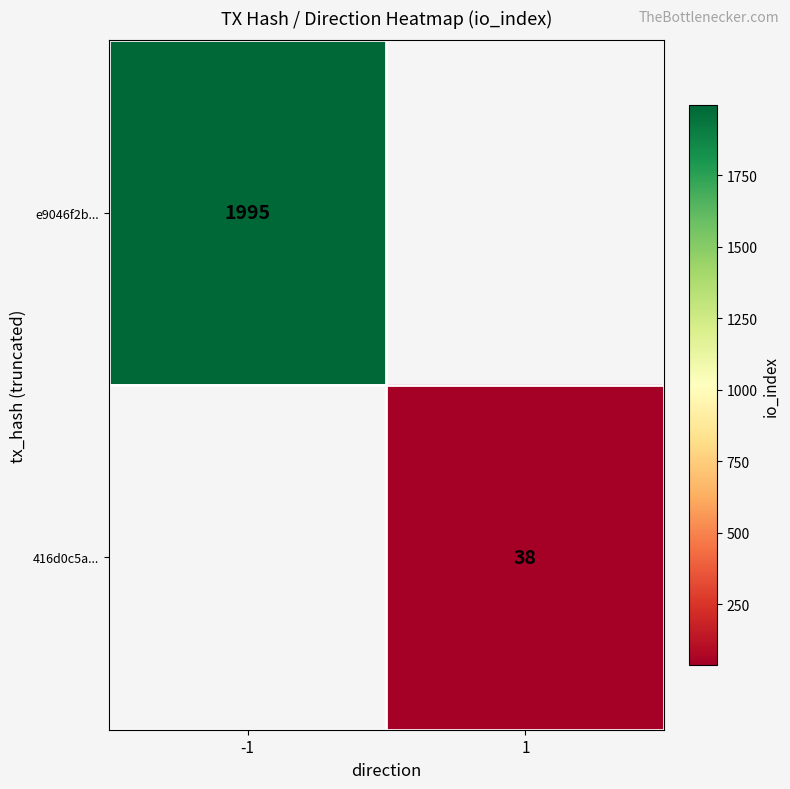

The value of e9046f2b... at -1 is 445. True or false?

False